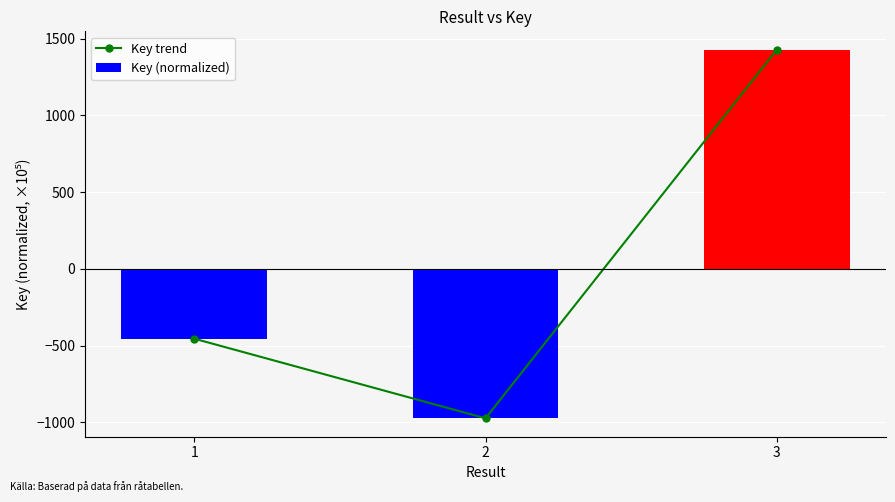

At which category does the chart reach its peak across all series?

3